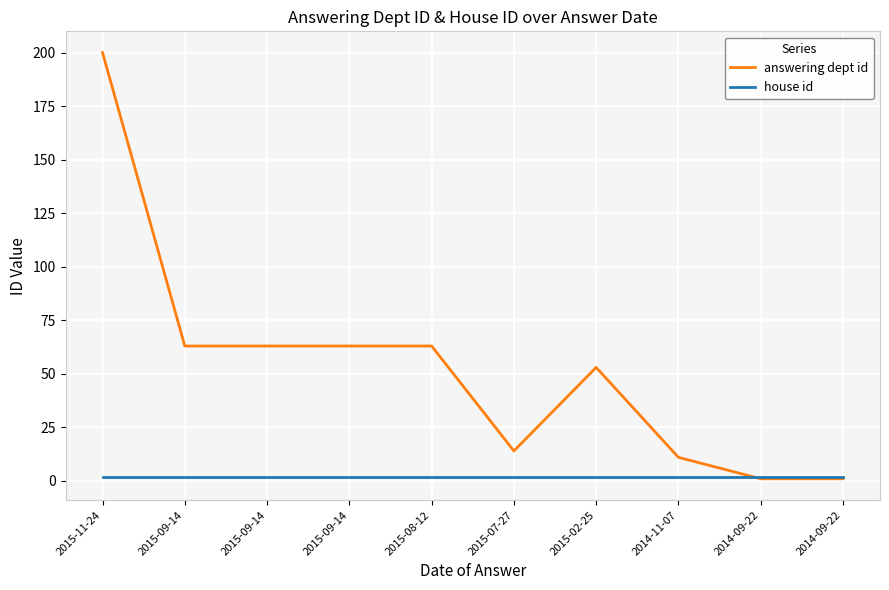

The answering dept id series shows 63 at 2015-09-14. True or false?

True